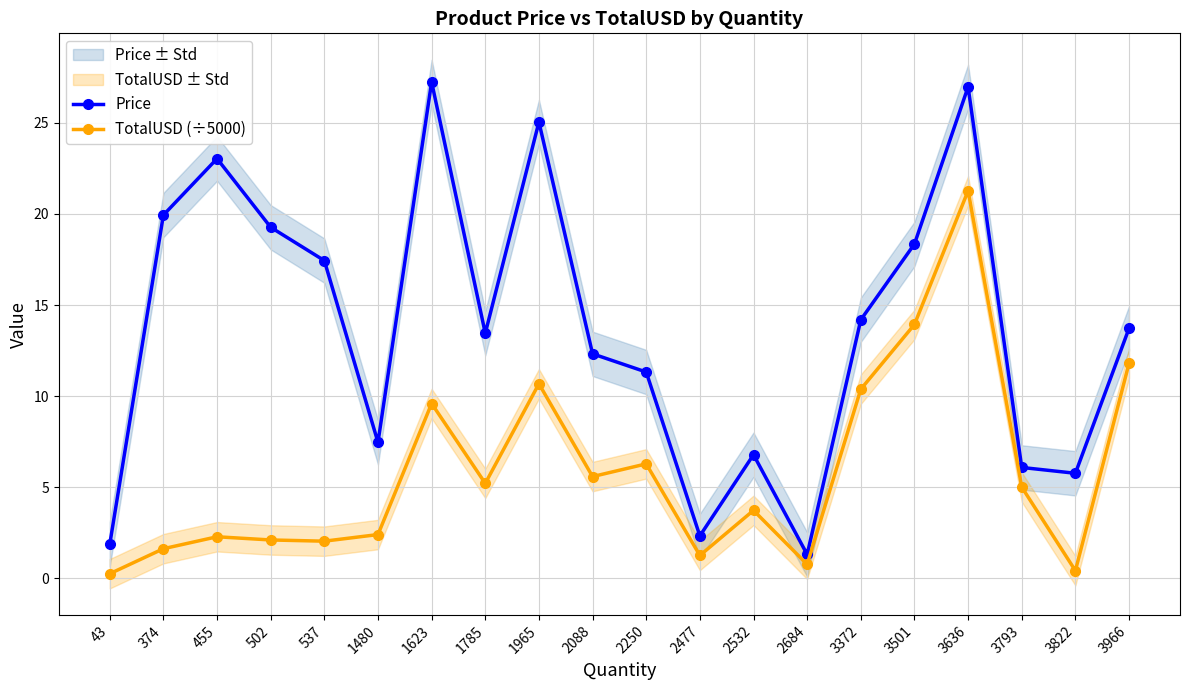

What is the difference between the Price values at 3793 and 2088?

6.2